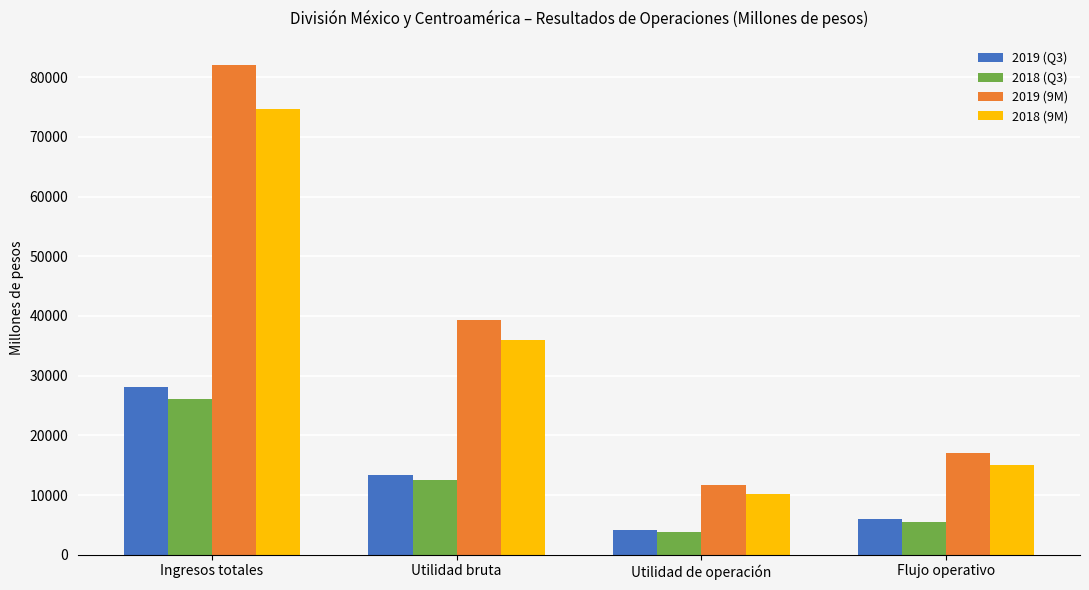

How many groups of bars are there?

4